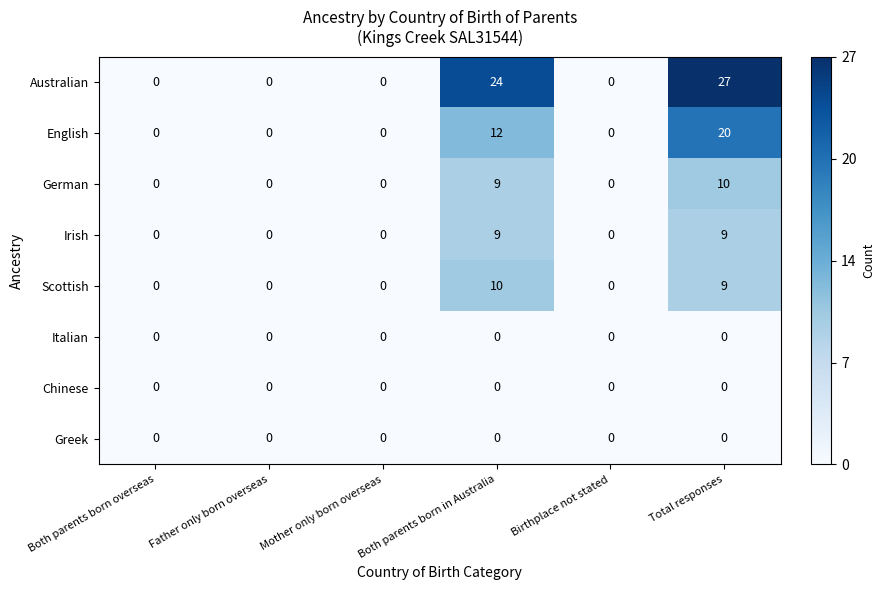

At which category is the sum across all series the highest?

Total responses